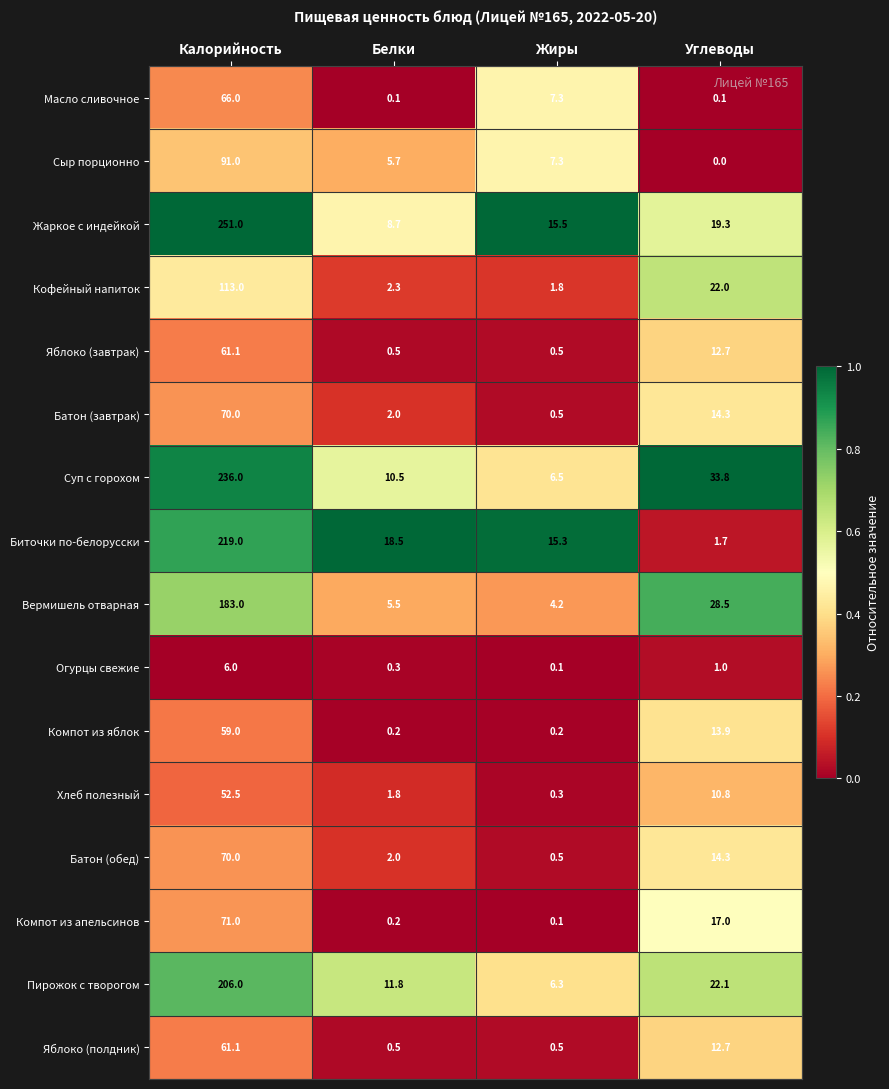

What is the sum of the Кофейный напиток values at Углеводы and Белки?

24.3